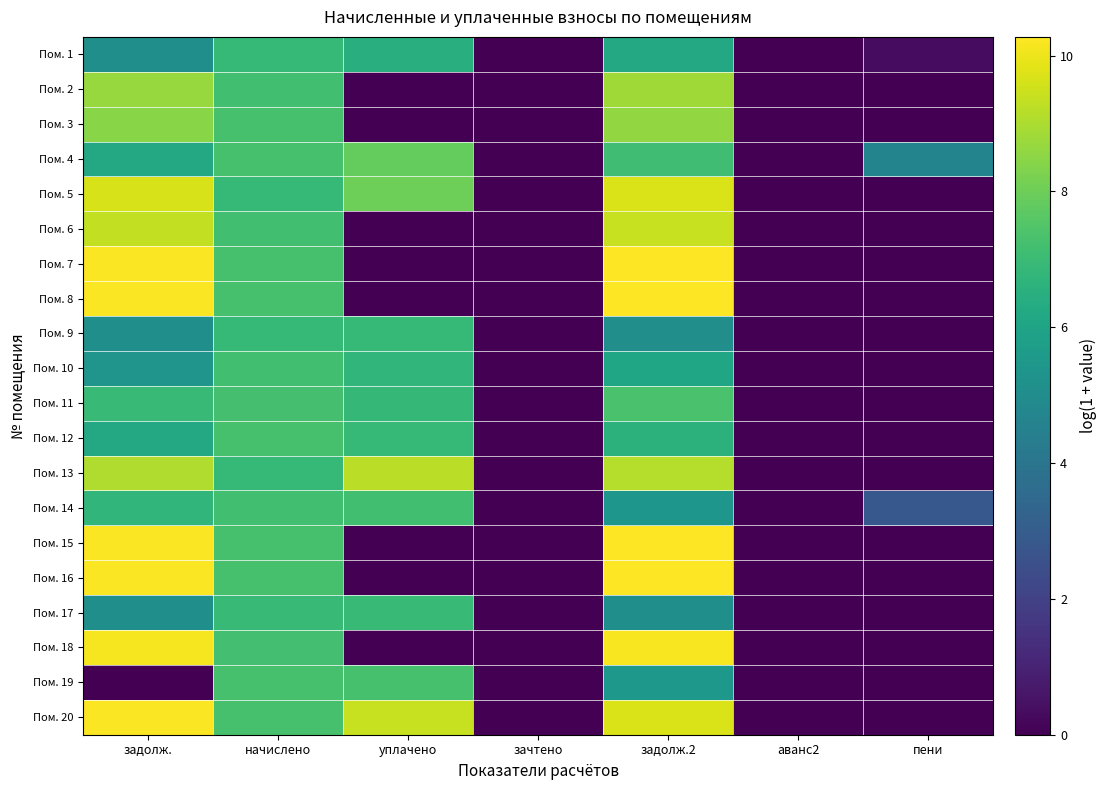

Between аванс2 and пени, which is larger?

пени